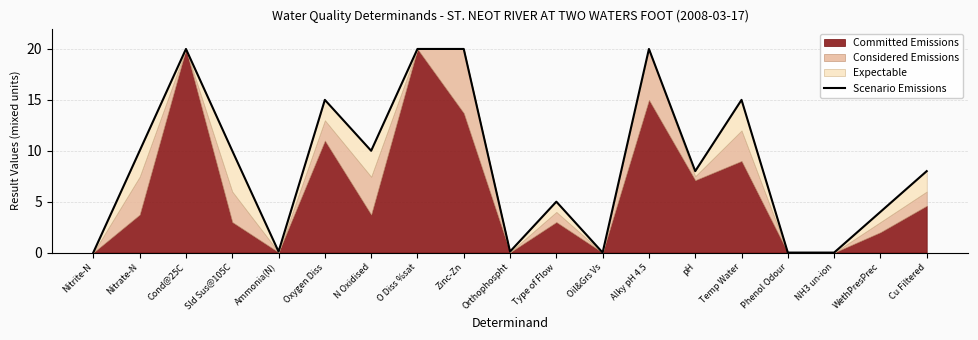

What is the difference between the maximum and minimum values?

20.0